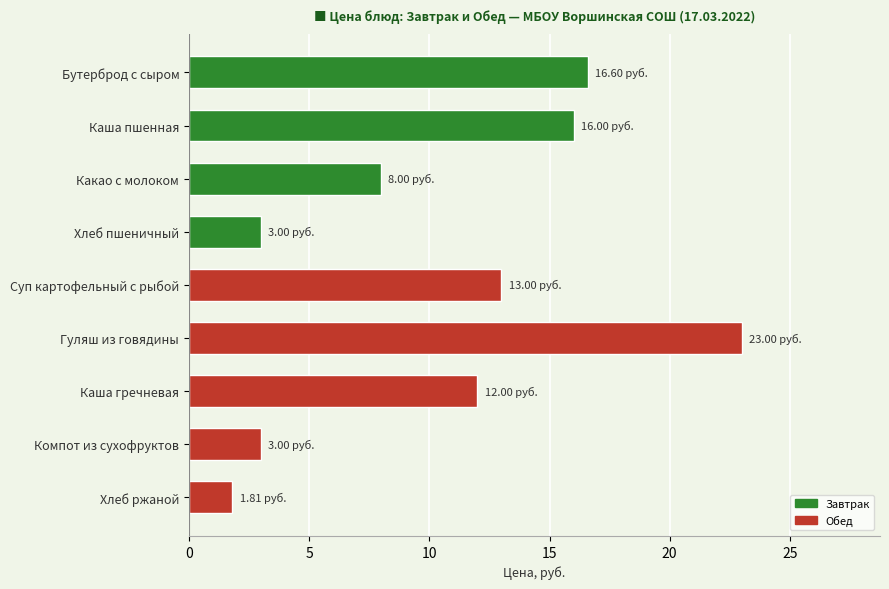

What value does the data have at Каша гречневая?

12.0